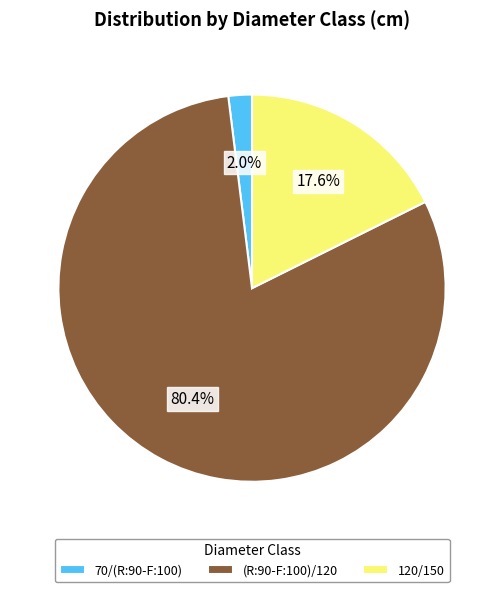

Which category has the biggest portion of the pie?

(R:90-F:100)/120